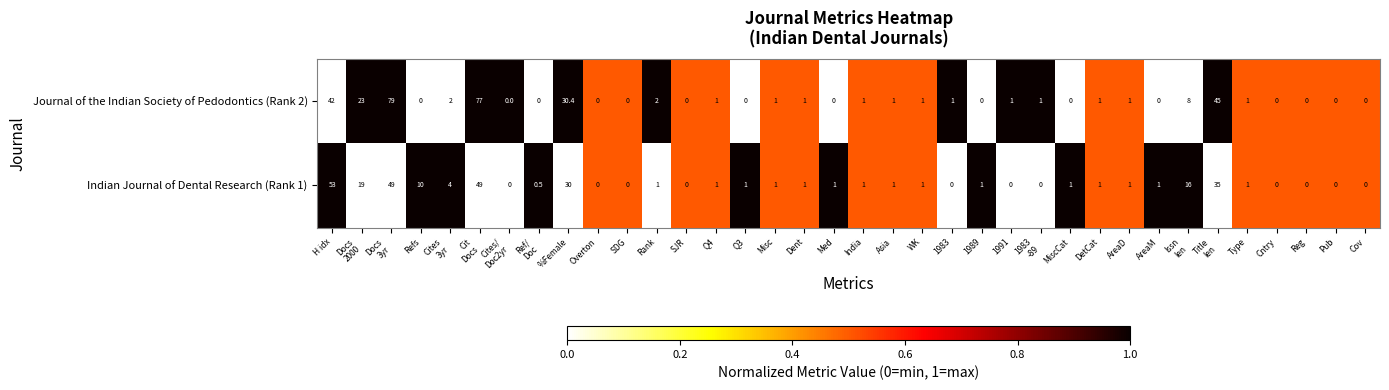

What is the greatest value displayed?

79.0